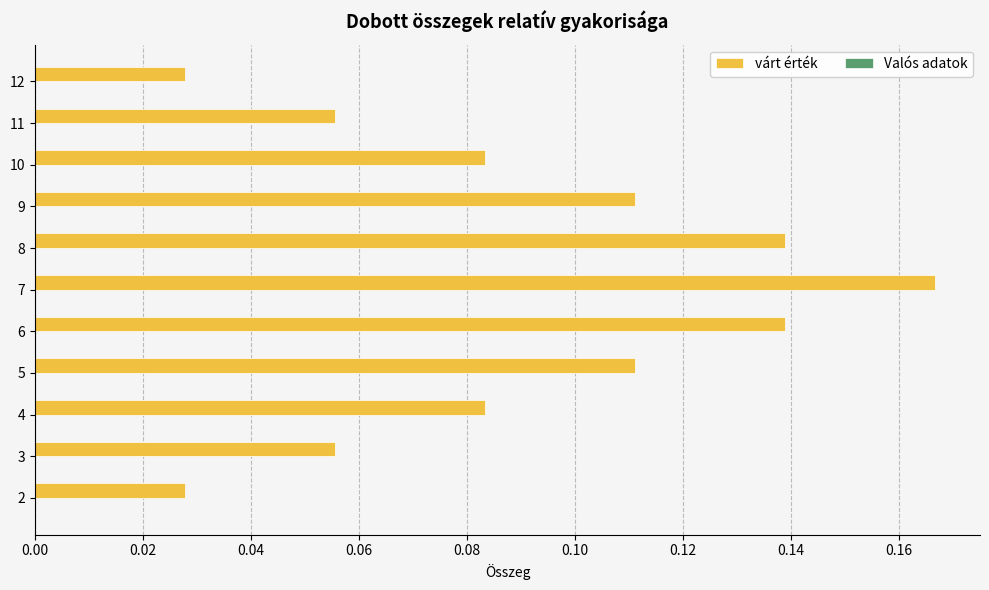

True or false: the data shows 0.2 at 6.

False